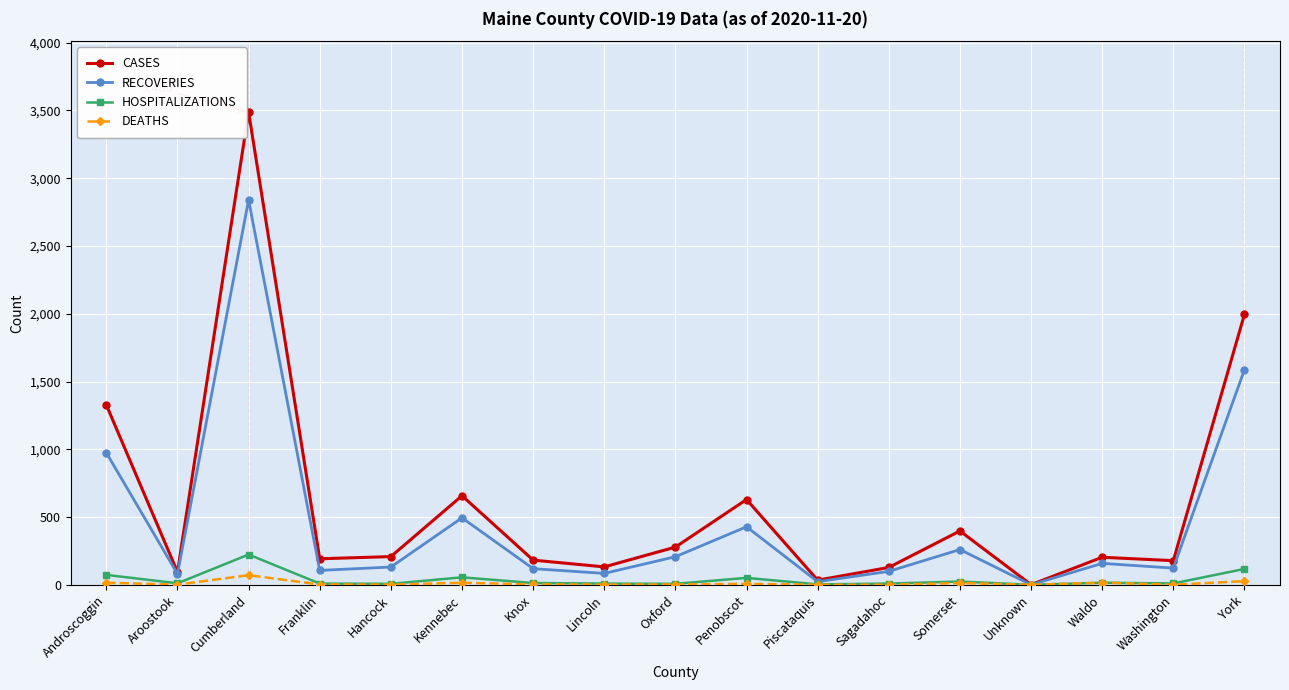

Where is CASES nearest to the value 1744?

York